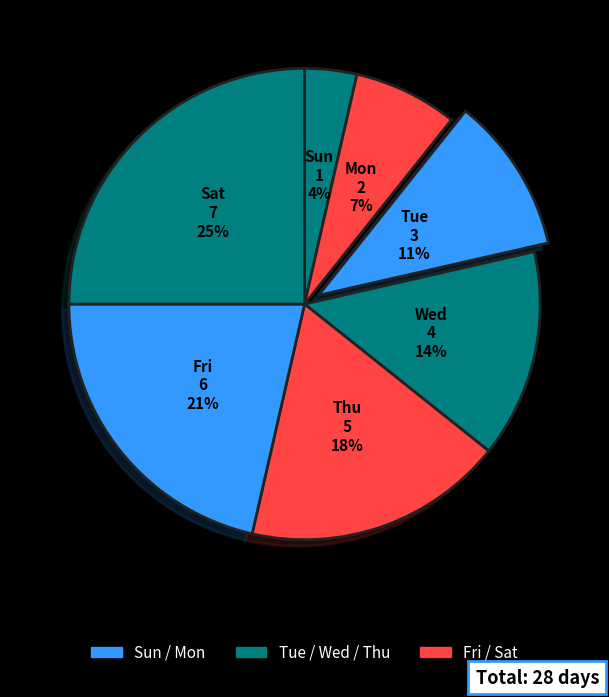

Does Wed account for over 50% of the chart?

No